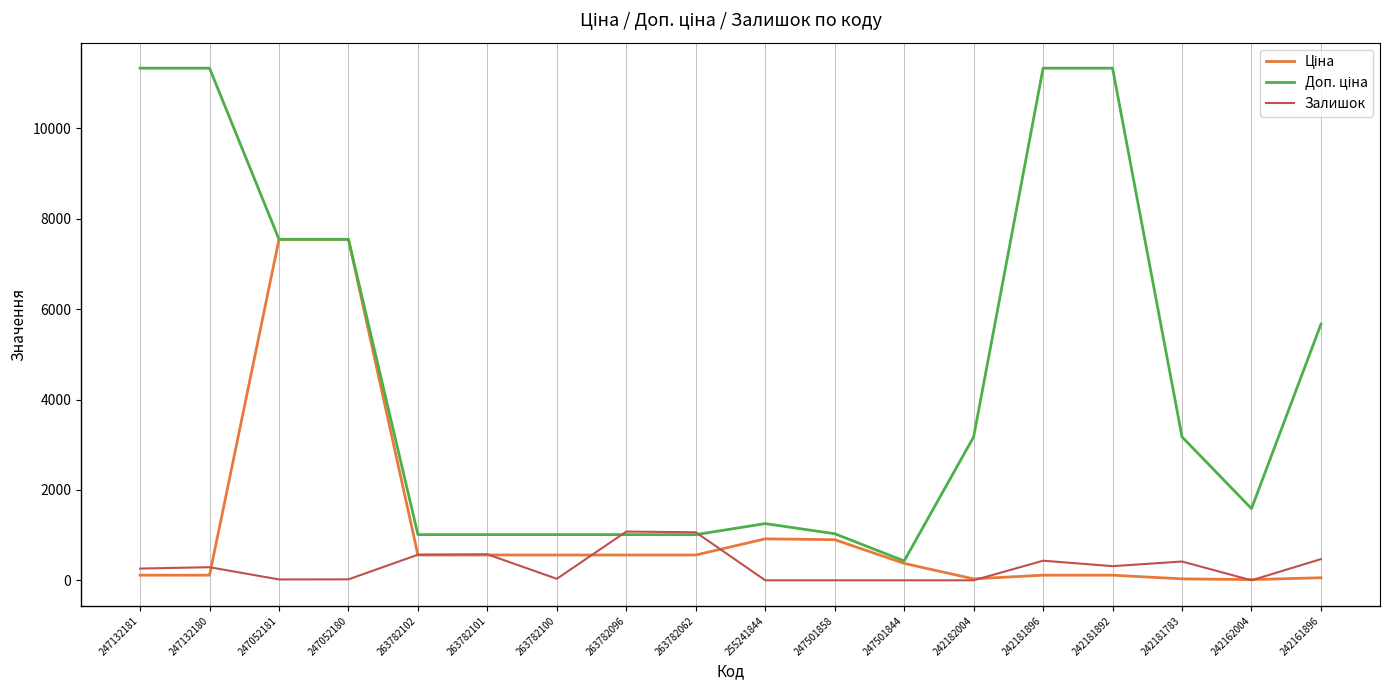

What is the maximum value shown in the chart?

11334.0